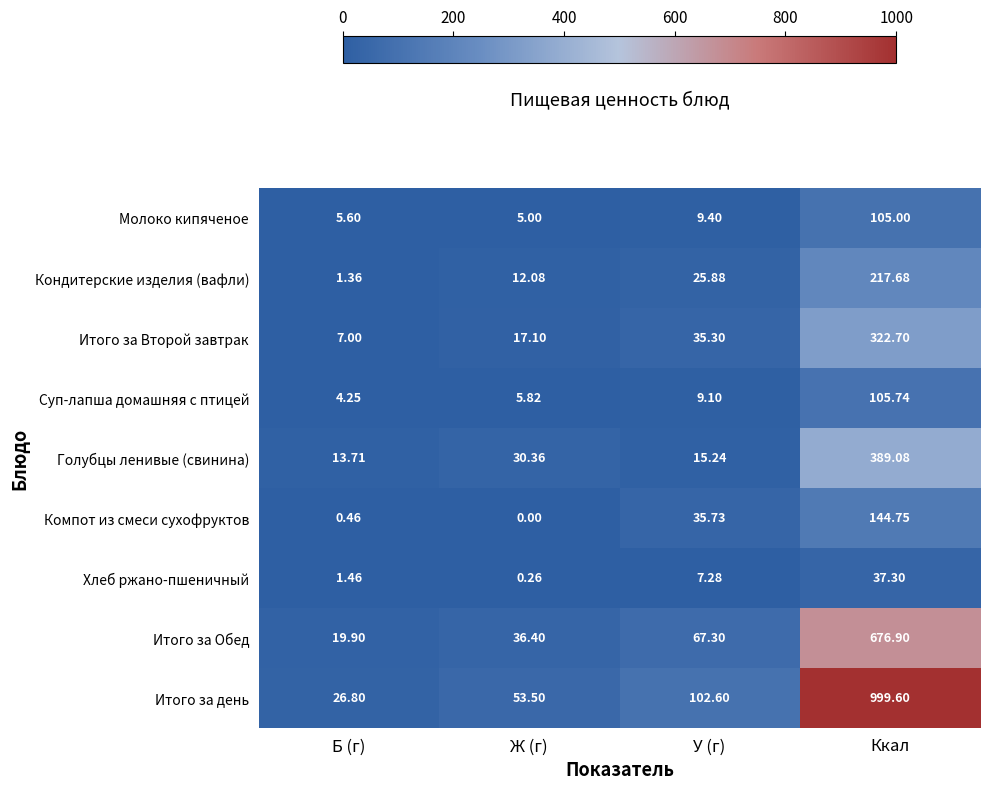

Where does the Итого за Второй завтрак series first go above 35?

У (г)